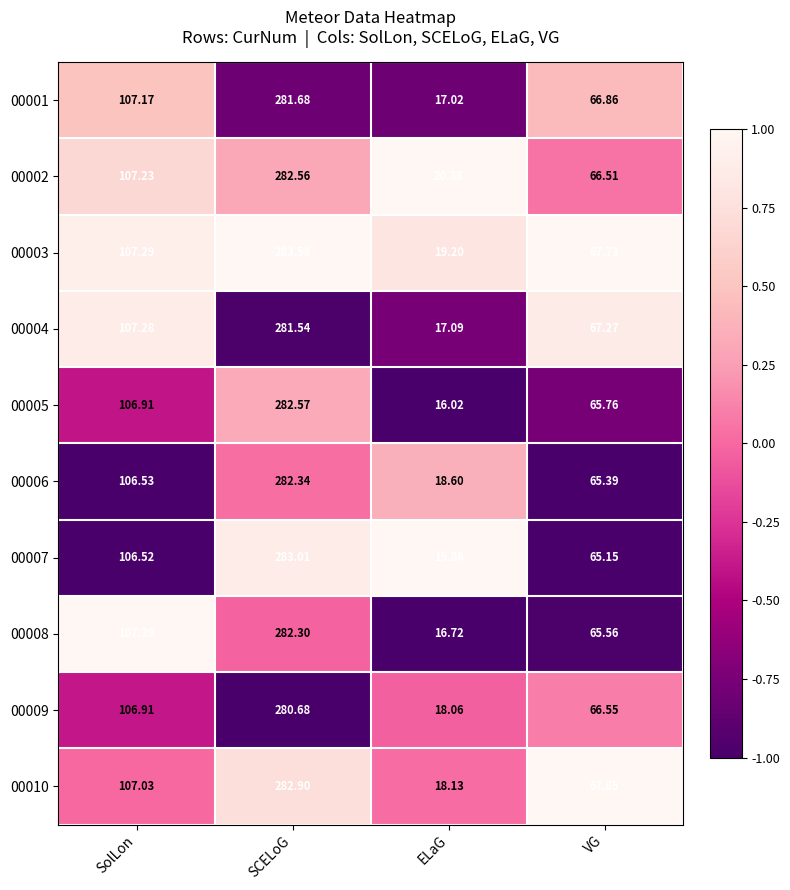

Rank the categories by 00001 value from lowest to highest.

ELaG, VG, SolLon, SCELoG